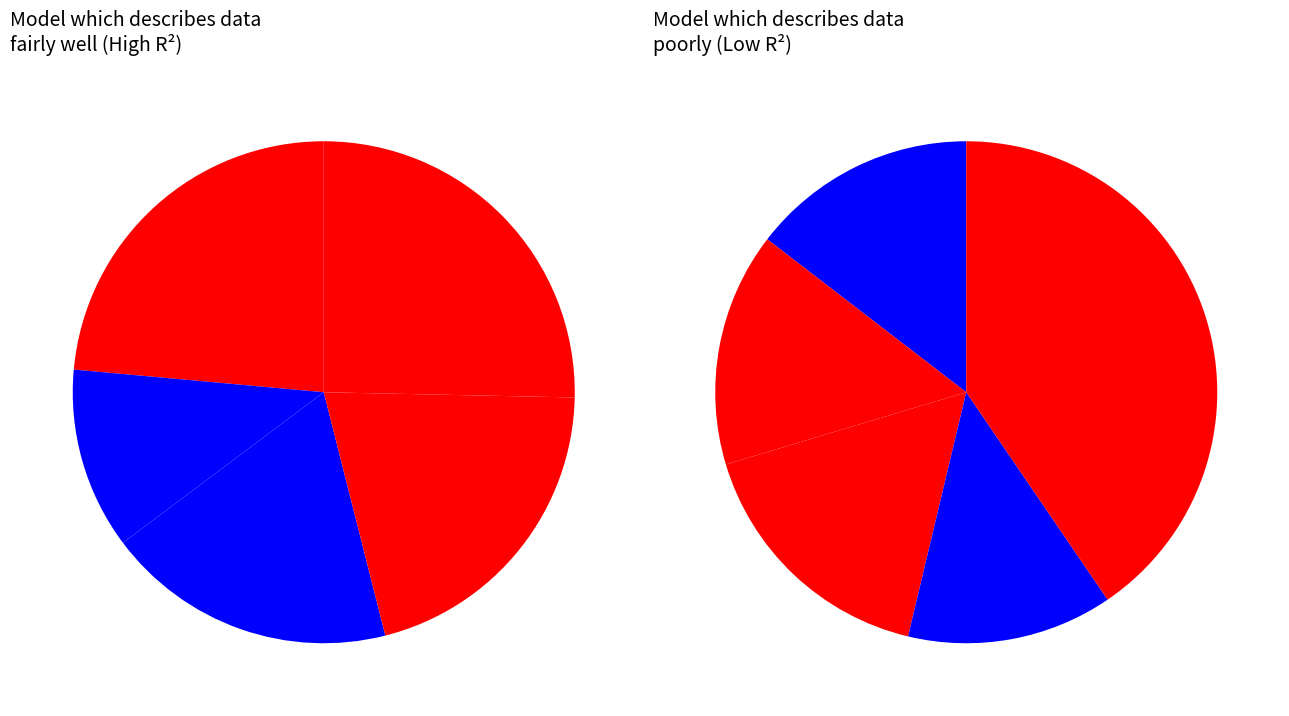

Which slice is the smallest?

1